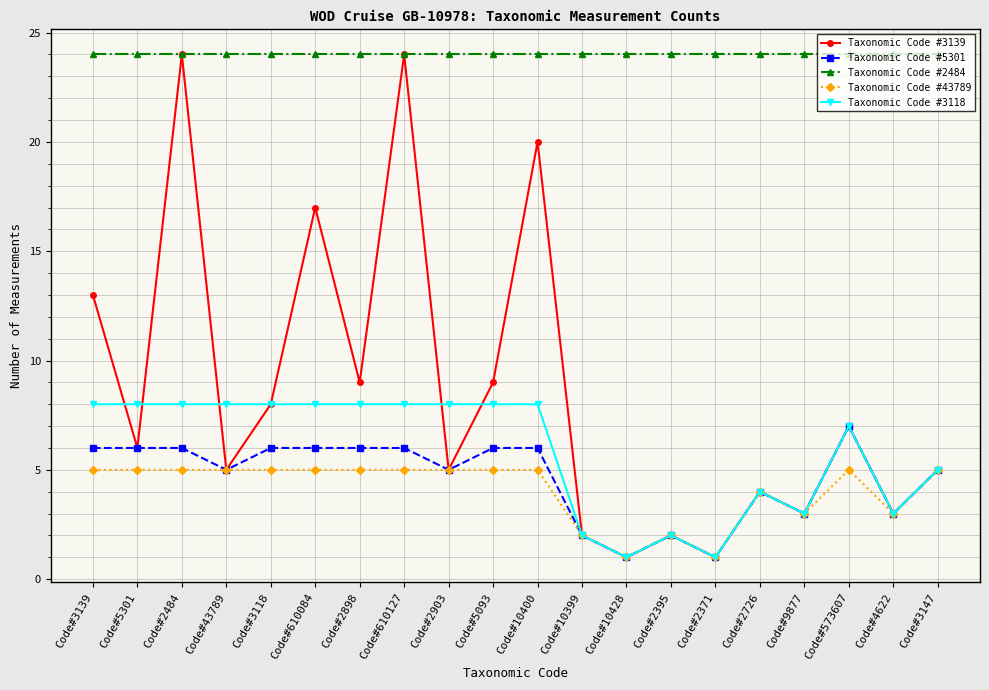

True or false: Taxonomic Code #3118 and Taxonomic Code #2484 cross at least once.

False